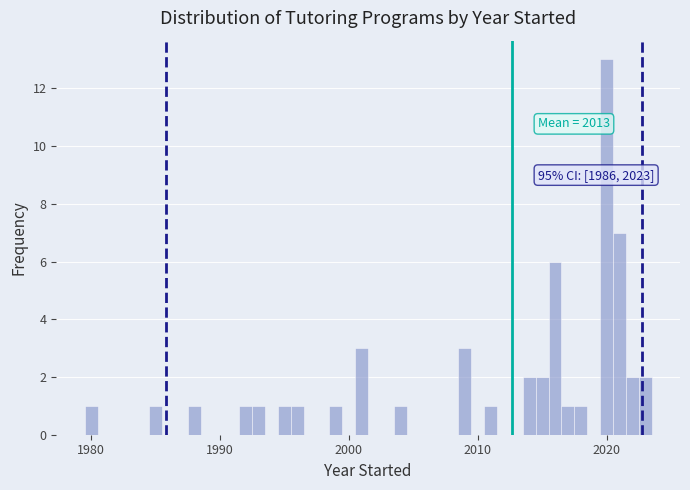

Read against the x-axis, roughly where is the centre of the tallest bar?

2020